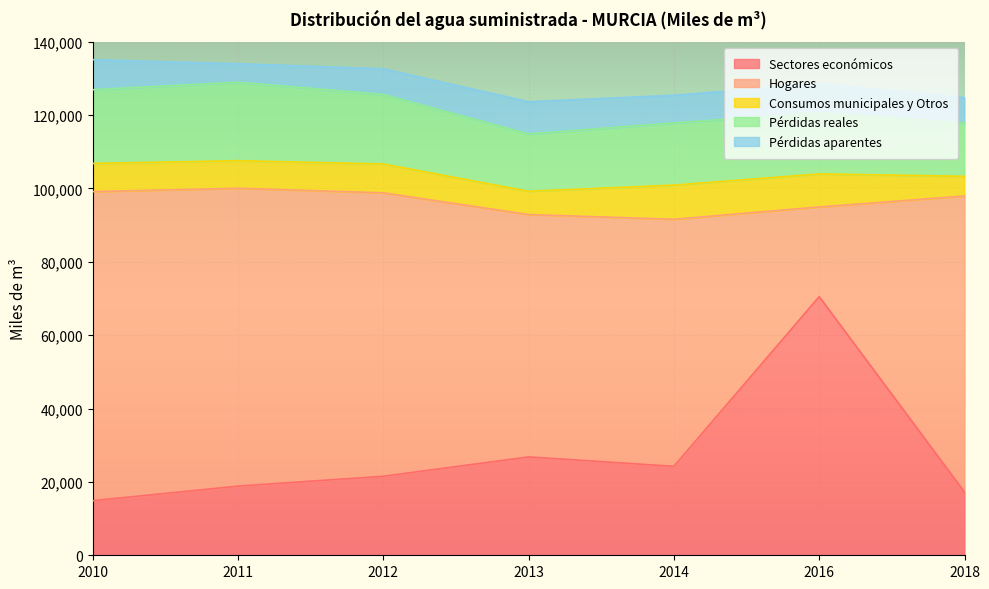

Which has a higher value, 2010 or 2011?

2011